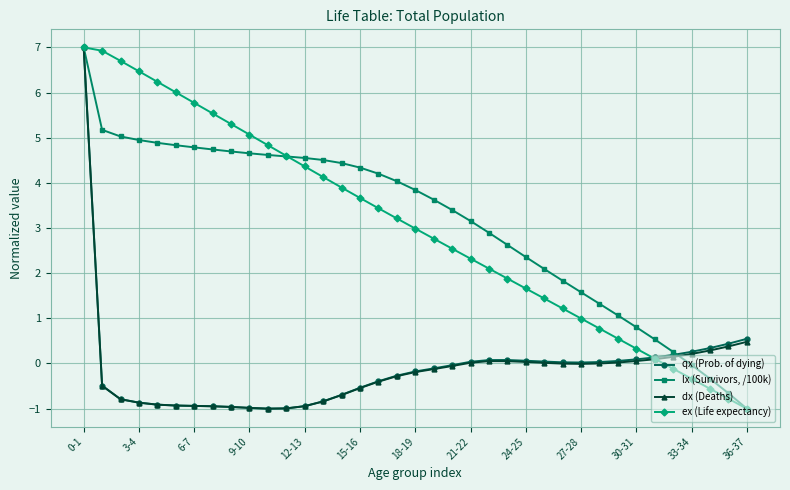

How many categories are shown in the chart?

37